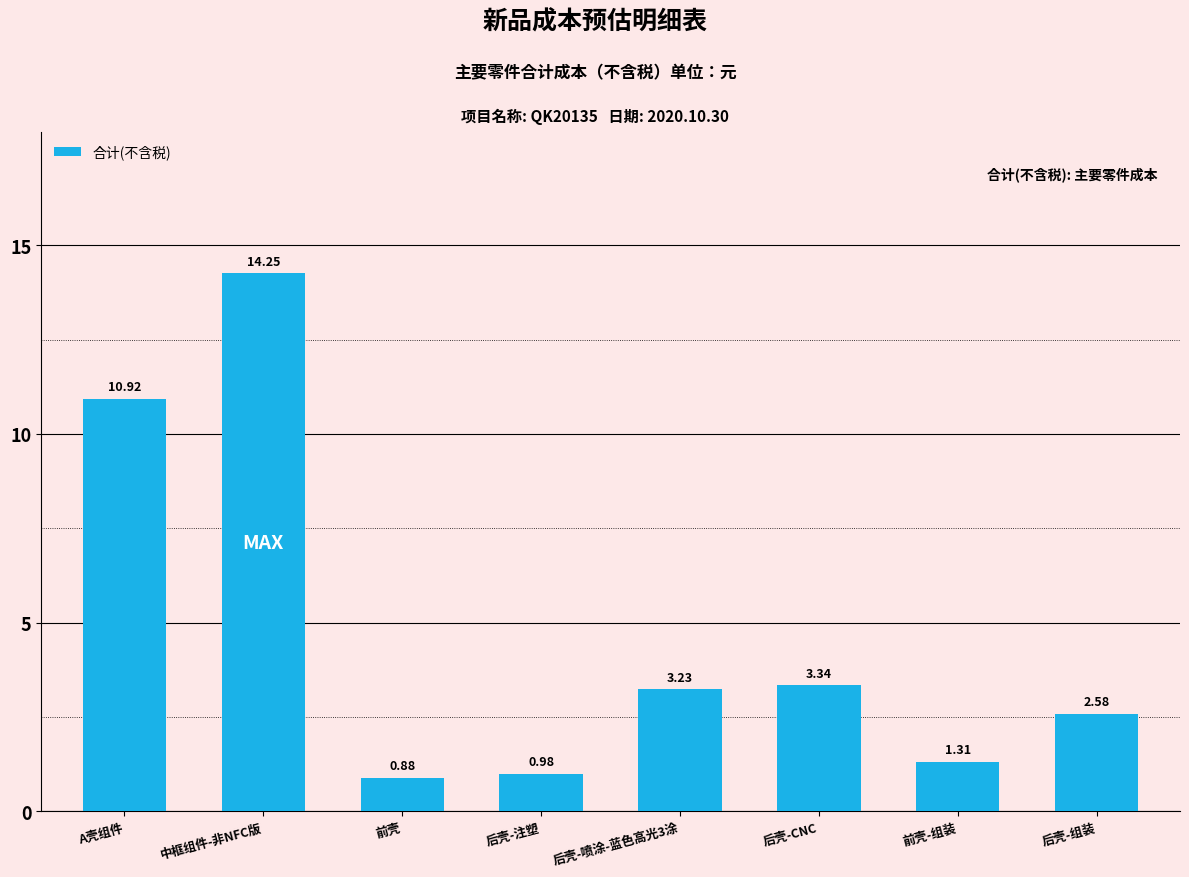

What is the label of the 5th bar from the right?

后壳-注塑